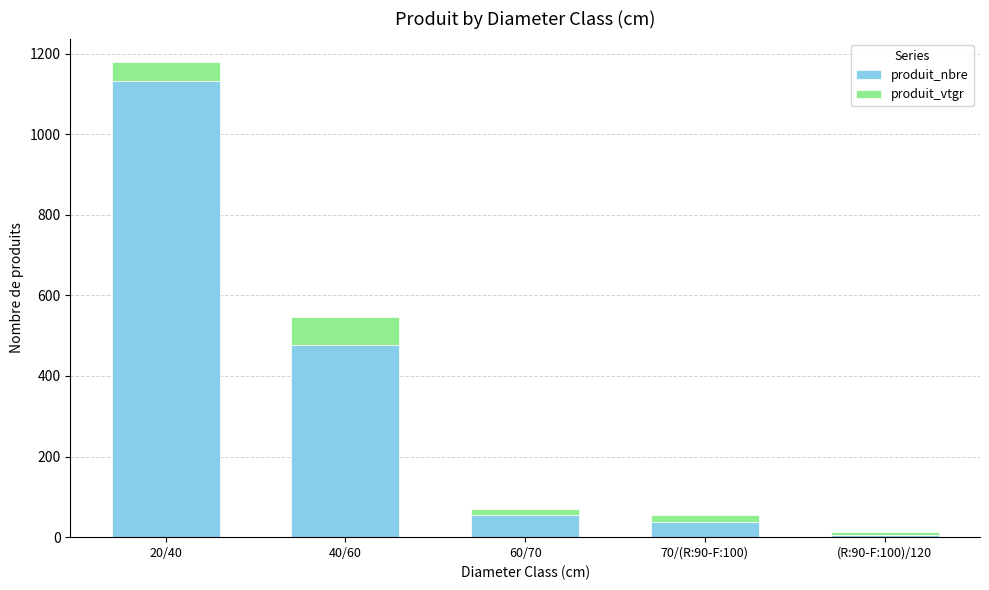

What is the difference between the maximum and minimum values in the produit_nbre series?

1126.0